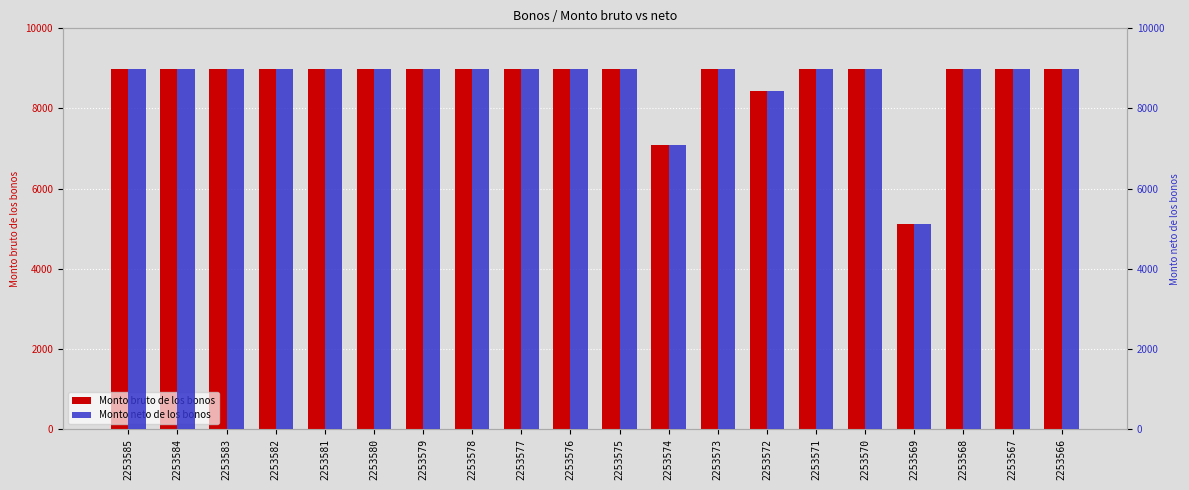

Reading right to left, what are all the values shown in this chart?

Monto bruto de los bonos: 2253566=8997	2253567=8997	2253568=8997	2253569=5130	2253570=8997	2253571=8997	2253572=8441	2253573=8997	2253574=7085	2253575=8997	2253576=8997	2253577=8997	2253578=8997	2253579=8997	2253580=8997	2253581=8997	2253582=8997	2253583=8997	2253584=8997	2253585=8997
Monto neto de los bonos: 2253566=8997	2253567=8997	2253568=8997	2253569=5130	2253570=8997	2253571=8997	2253572=8441	2253573=8997	2253574=7085	2253575=8997	2253576=8997	2253577=8997	2253578=8997	2253579=8997	2253580=8997	2253581=8997	2253582=8997	2253583=8997	2253584=8997	2253585=8997